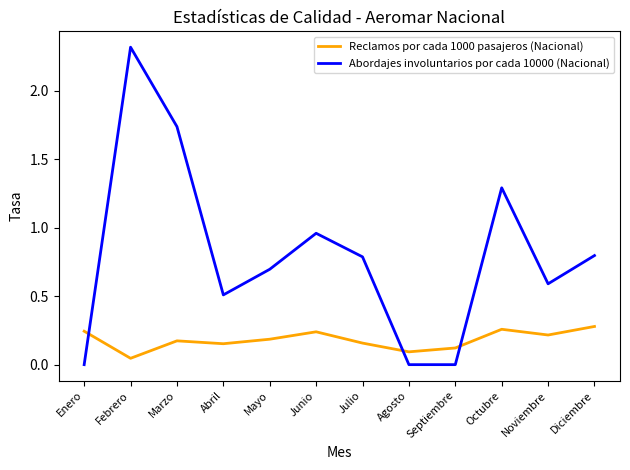

True or false: Abordajes involuntarios por cada 10000 (Nacional) has a value of 0.7 at Mayo.

True